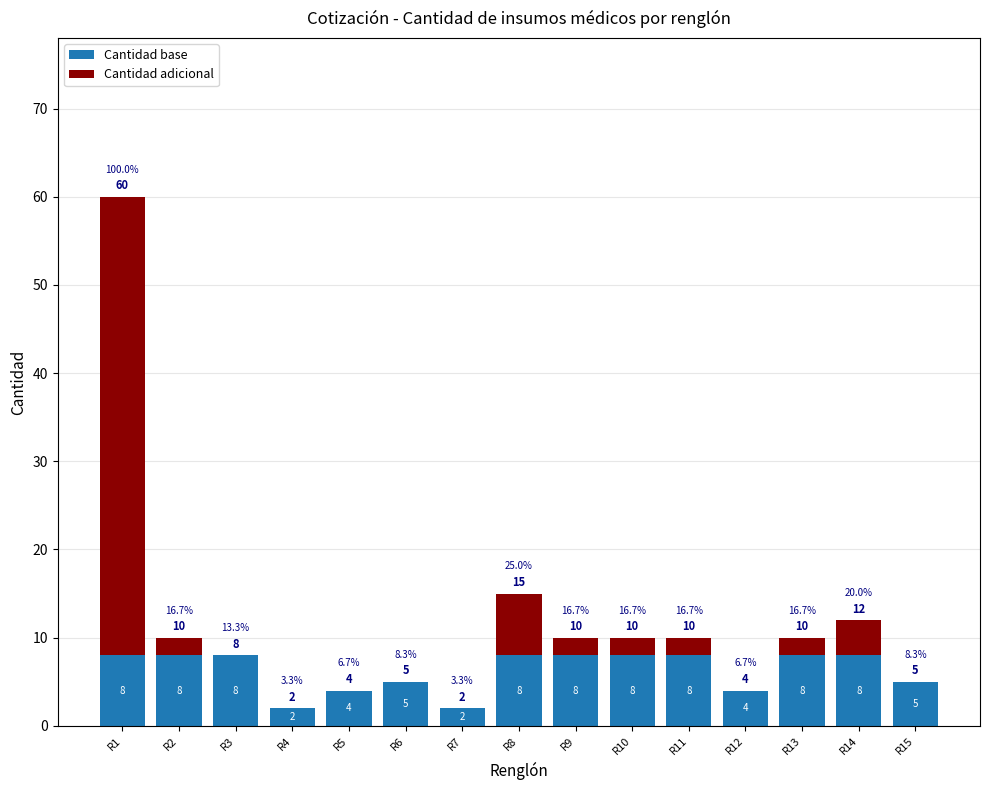

Which series changed the most between R1 and R6?

Cantidad adicional